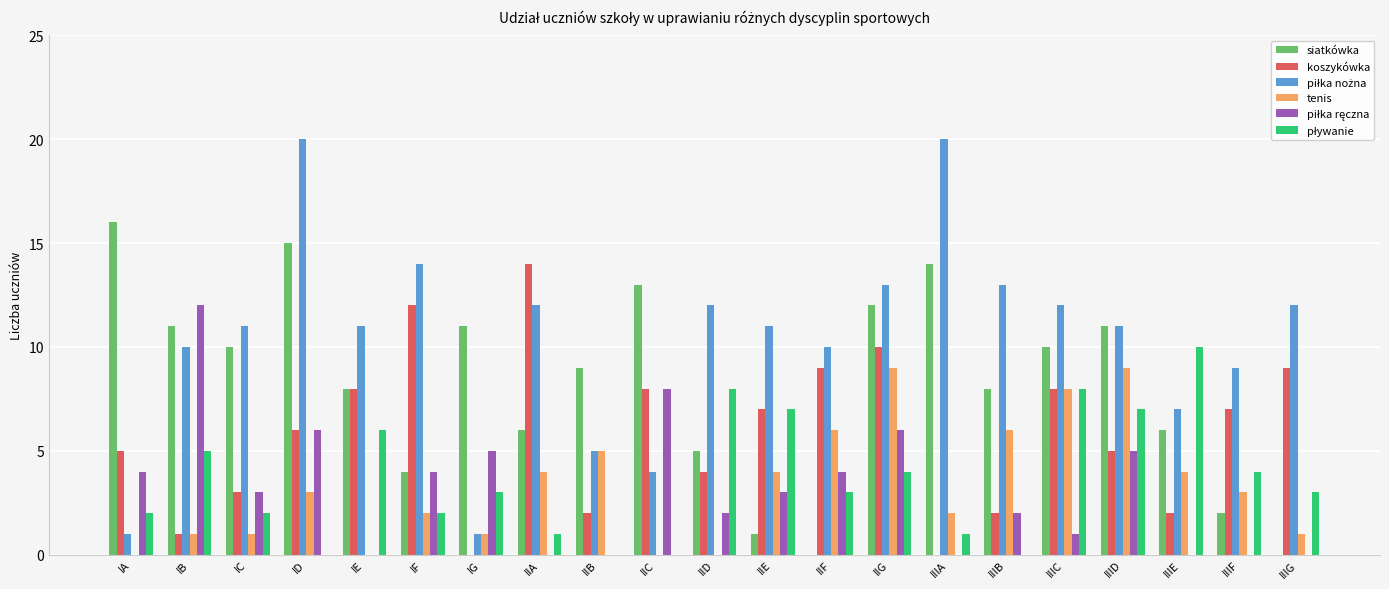

What is the sum of the tenis values at IIIE and IIIG?

5